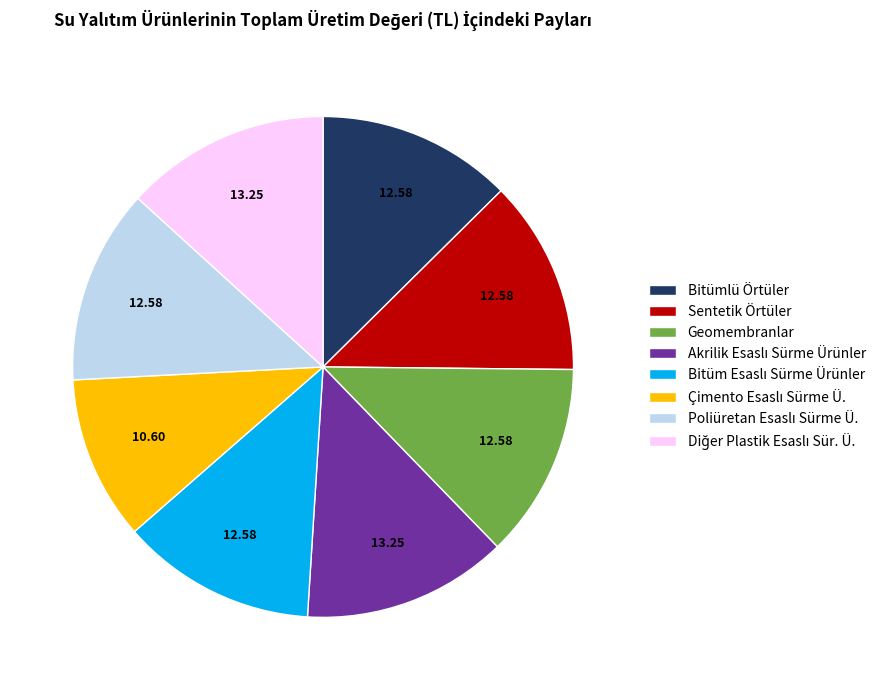

Is there any slice that represents more than half of the pie?

No